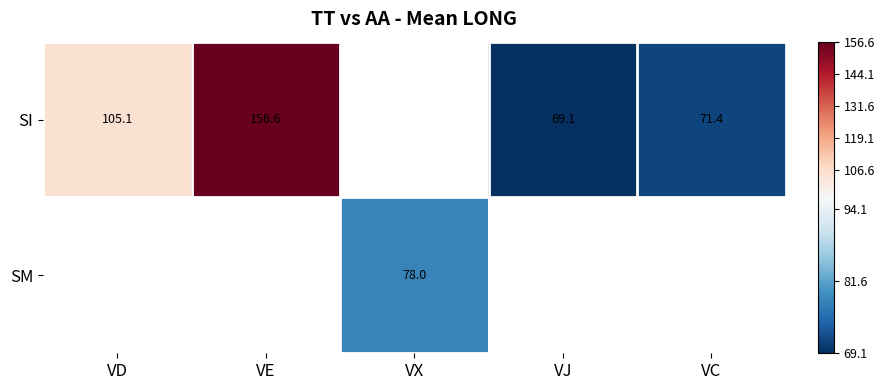

What is the maximum value shown in the chart?

156.6